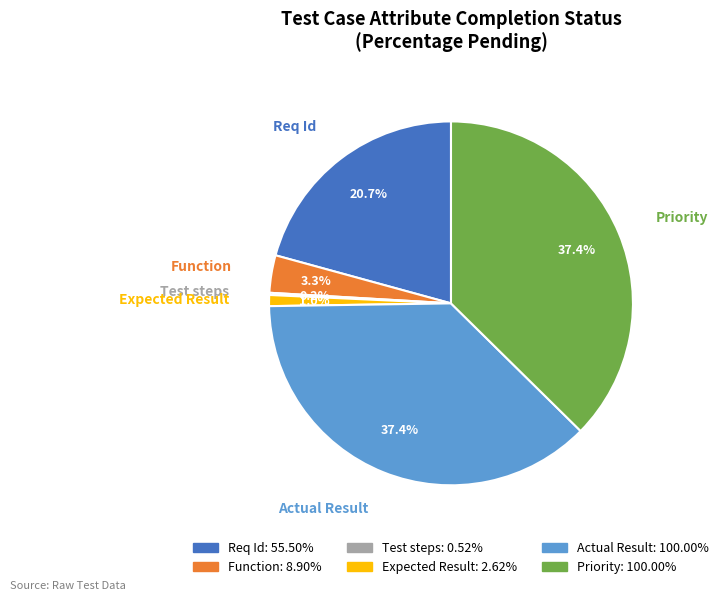

Does any single category account for the majority?

No